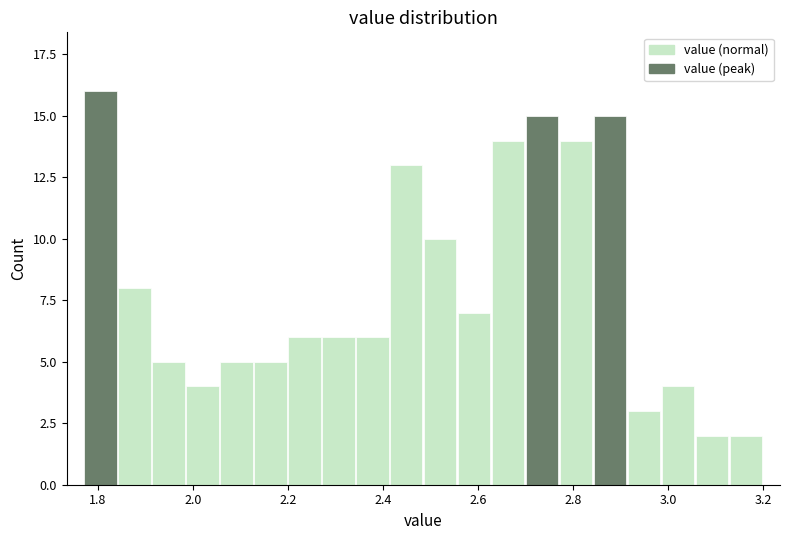

Read against the x-axis, roughly where is the centre of the tallest bar?

1.80